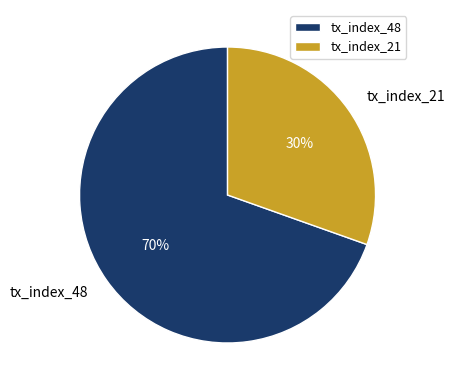

Which category has the smallest portion of the pie?

tx_index_21